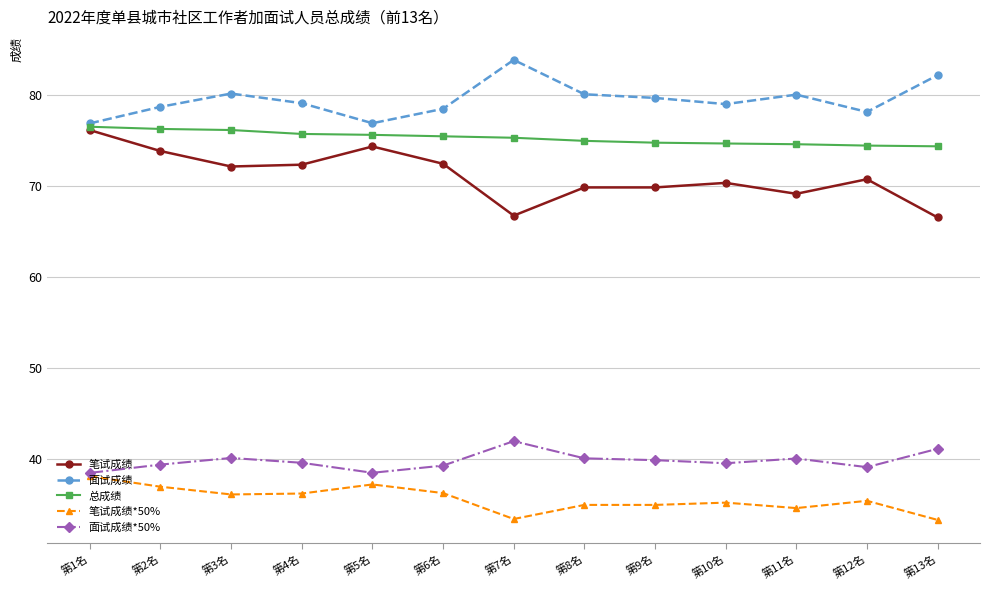

Which series has the widest spread of values?

笔试成绩